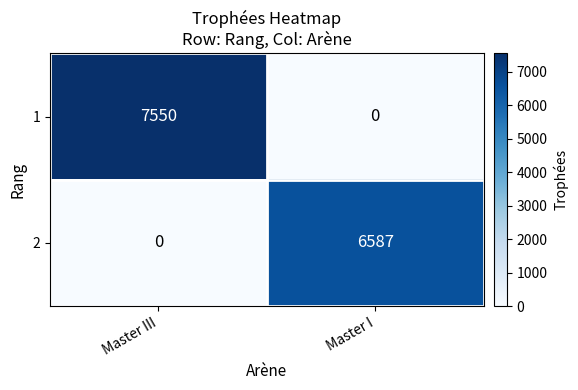

Where is 2 nearest to the value 3293?

Master III